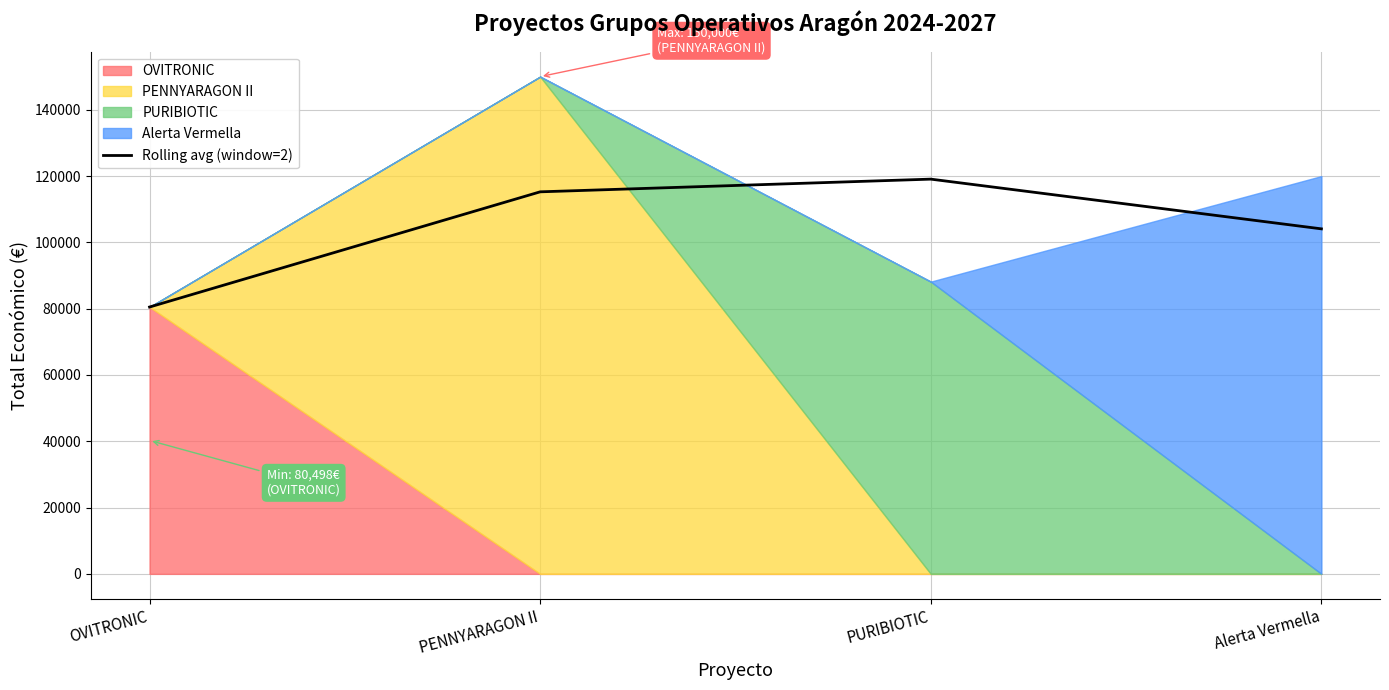

Reading left to right, transcribe all the data shown in this chart.

80498	115249	119080	104080